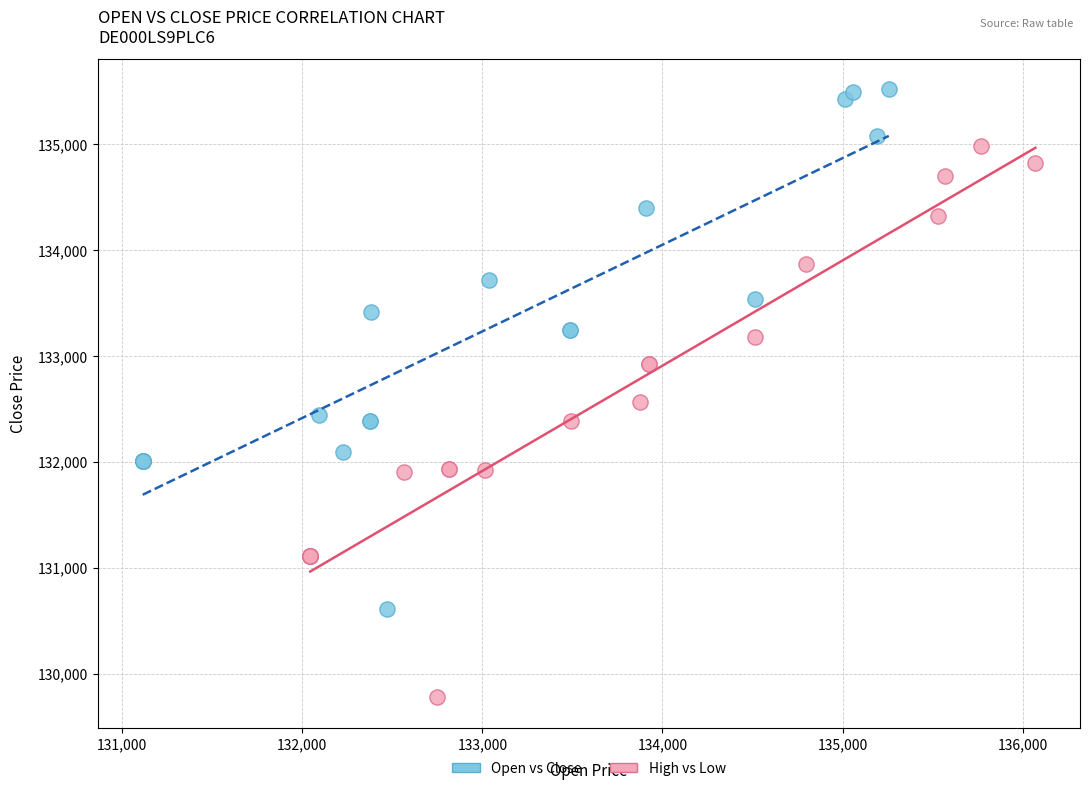

Which series reaches the maximum Y coordinate?

Open vs Close